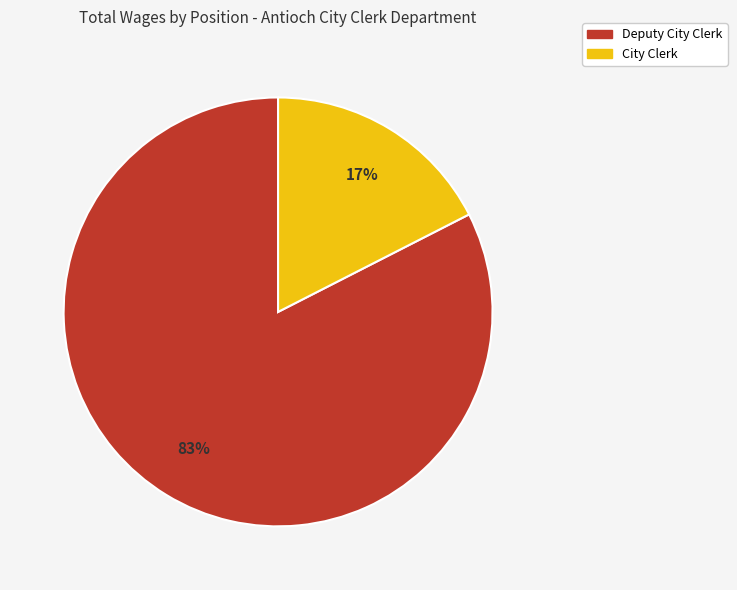

To the nearest percent, what is the average slice percentage?

50%